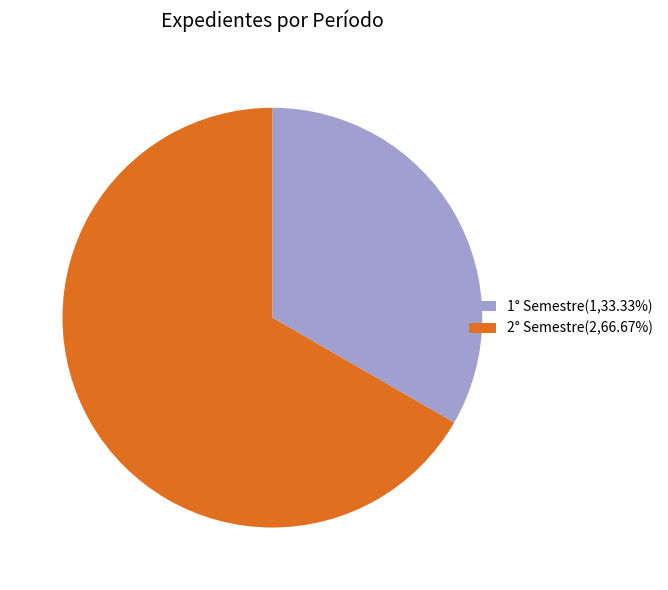

Which category accounts for the majority?

2° Semestre